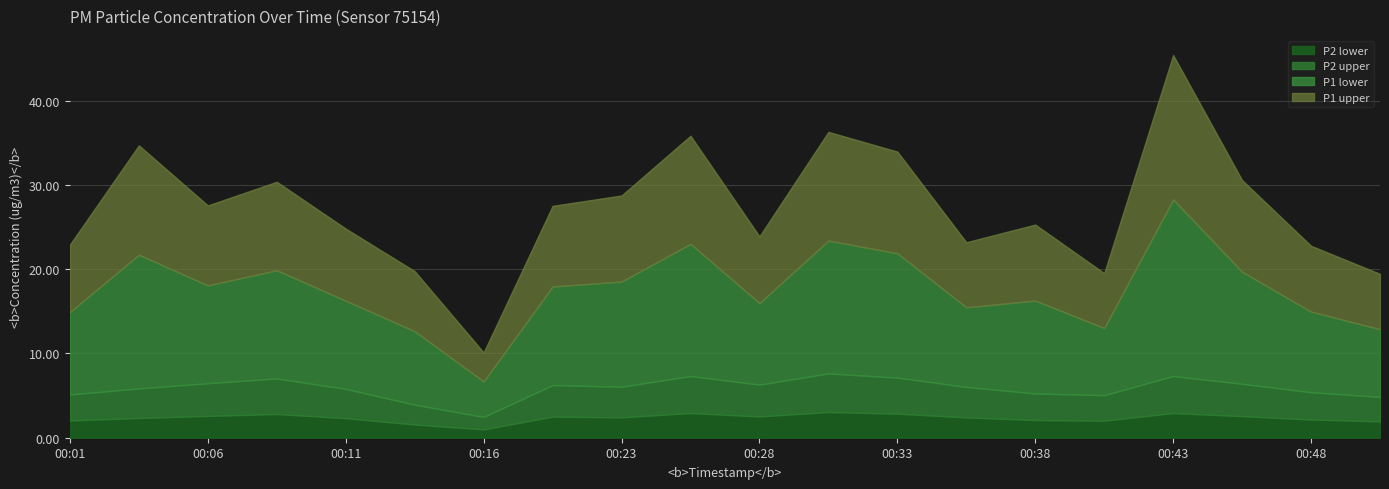

What is the approximate value of P1 at 00:48?

17.4